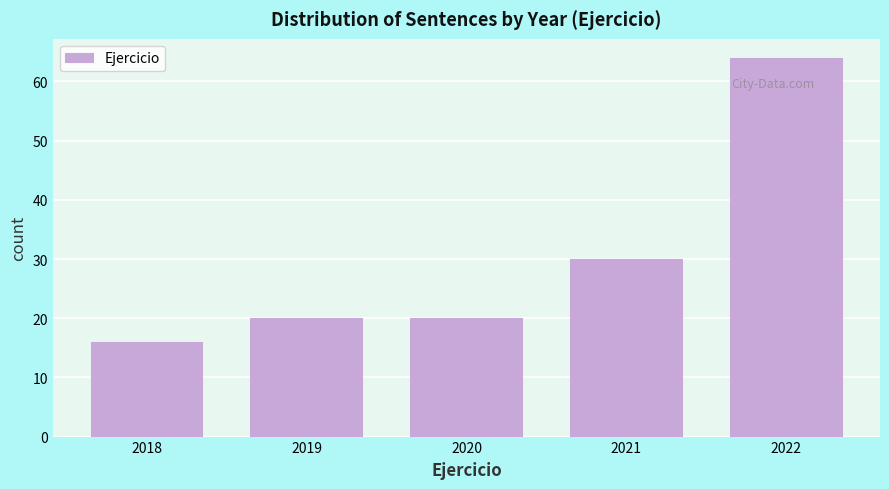

Reading left to right, extract all data points from this chart.

16	20	20	30	64